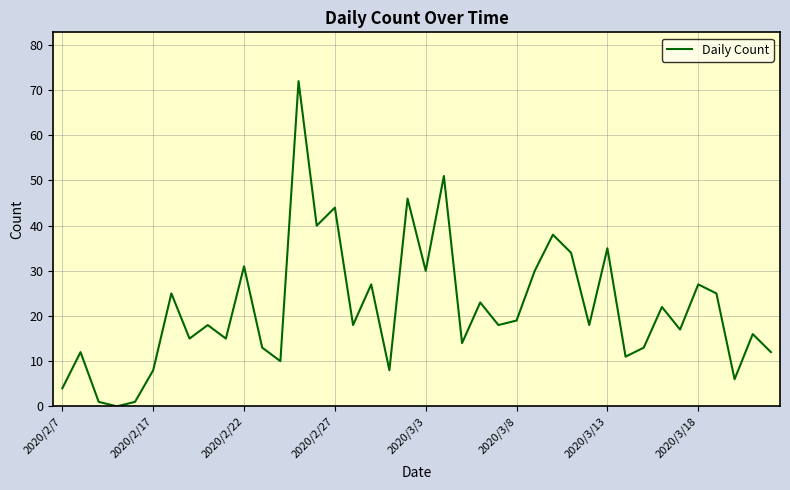

Count the number of categories in the chart.

40